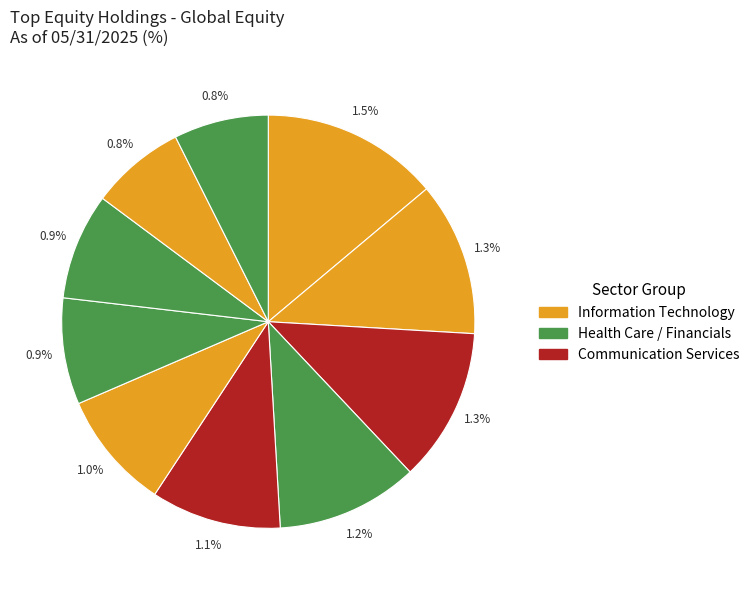

How many slices are in this pie chart?

10